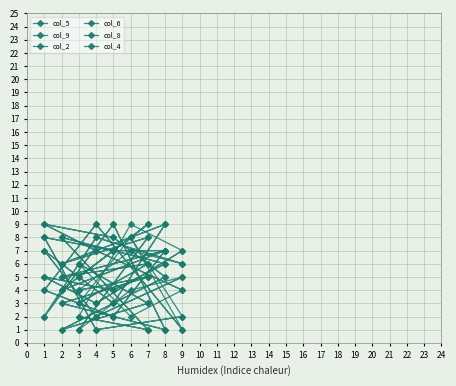

Reading left to right, transcribe all the data shown in this chart.

col_5: 4	5	3	1	9	2	8	6	7	4	5	3	1	9	2	8	6
col_9: 5	9	4	7	7	8	1	2	8	5	9	4	7	7	8	1	2
col_2: 1	8	6	9	3	7	2	5	4	1	8	6	9	3	7	2	5
col_6: 2	1	8	6	4	5	3	7	9	2	1	8	6	4	5	3	7
col_8: 6	3	1	5	8	9	7	4	2	6	3	1	5	8	9	7	4
col_4: 3	6	5	7	2	4	9	1	8	3	6	5	7	2	4	9	1